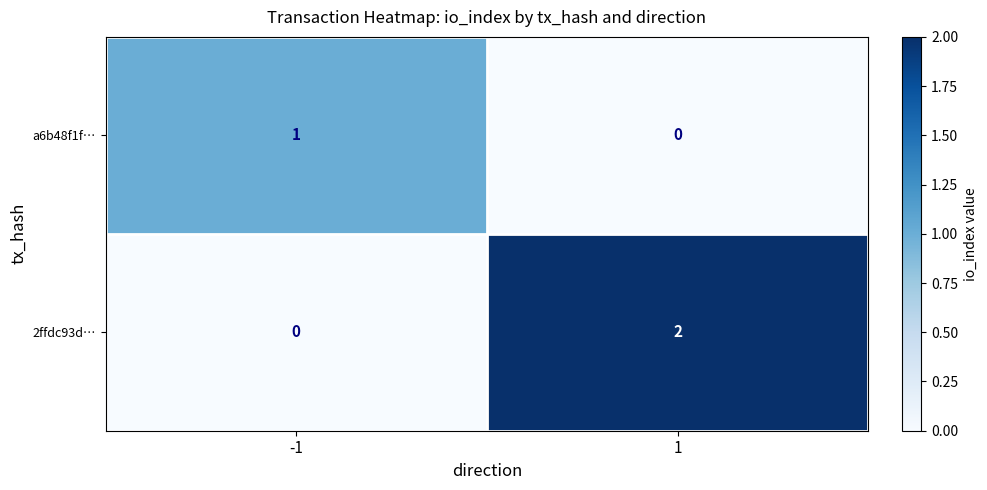

Reading left to right, what are all the values shown in this chart?

a6b48f1f…: 1	0
2ffdc93d…: 0	2